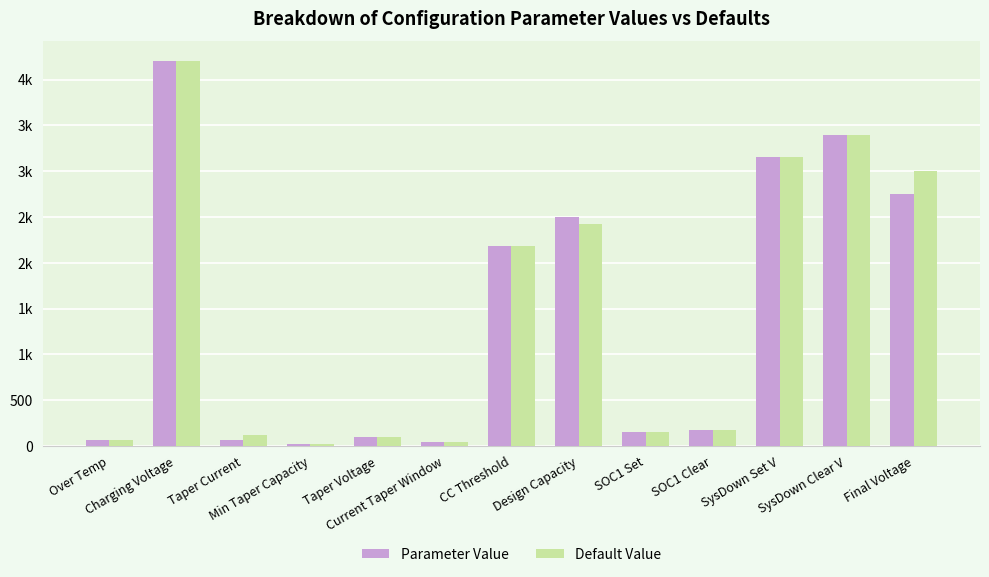

Rank the series at SysDown Set V from lowest to highest value.

Parameter Value, Default Value